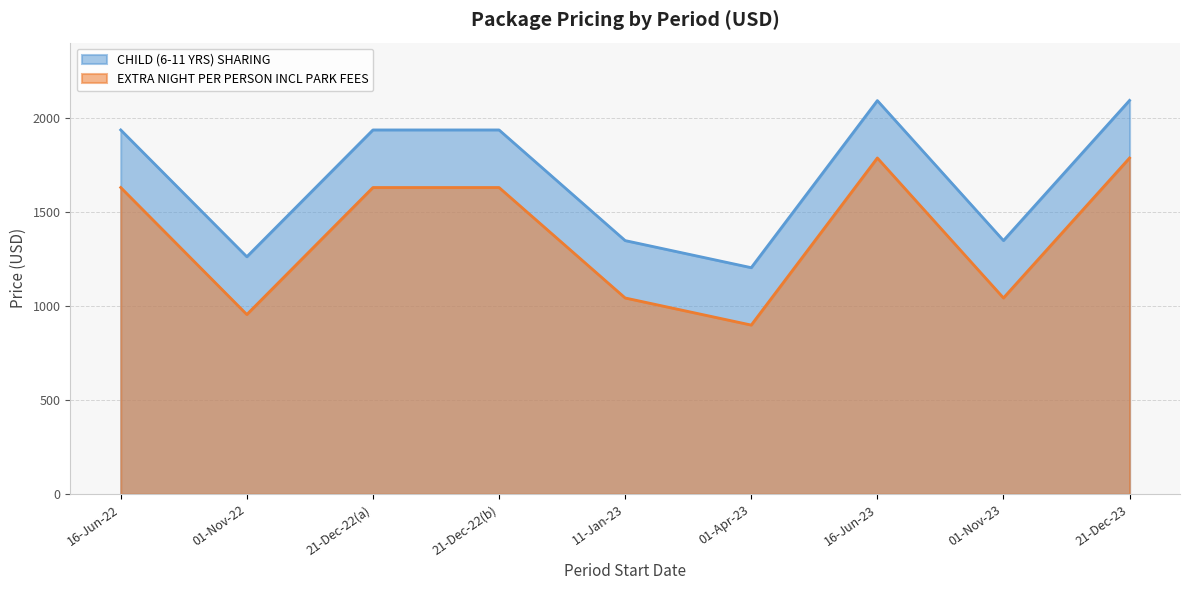

At 01-Nov-22, list the series in order from largest to smallest.

CHILD (6-11 YRS) SHARING, EXTRA NIGHT PER PERSON INCL PARK FEES